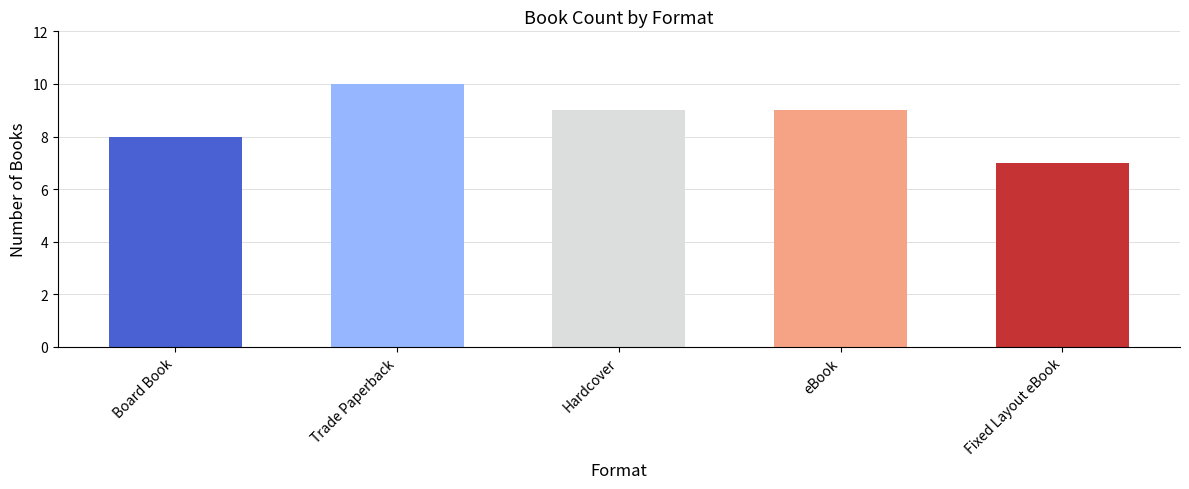

The chart shows a value of 8 at Board Book. True or false?

True